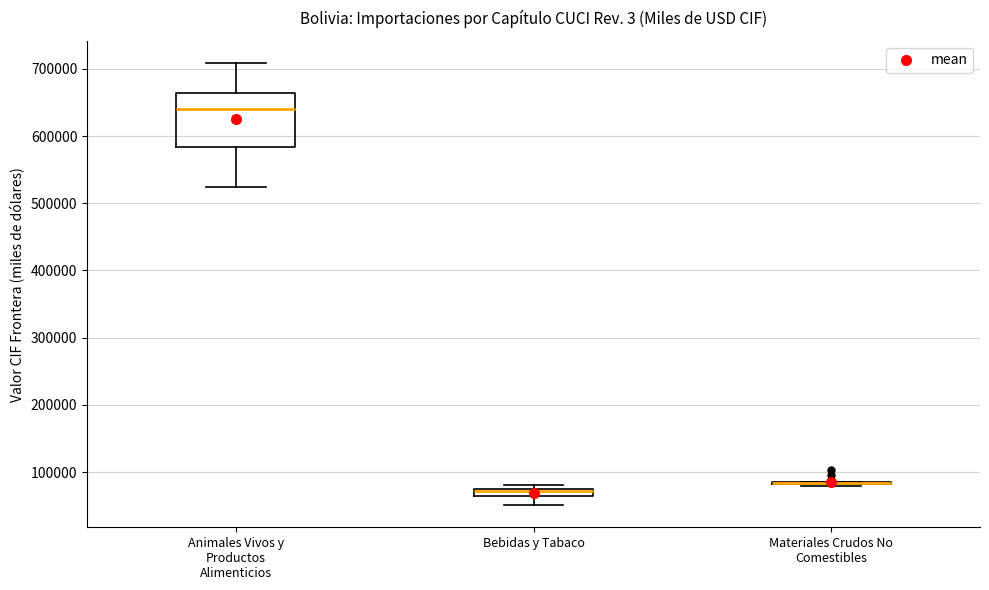

Where is the upper edge of the box for Bebidas y Tabaco on the y-axis? The values are not printed on the chart, so give them approximately, as read against the axis.

70000